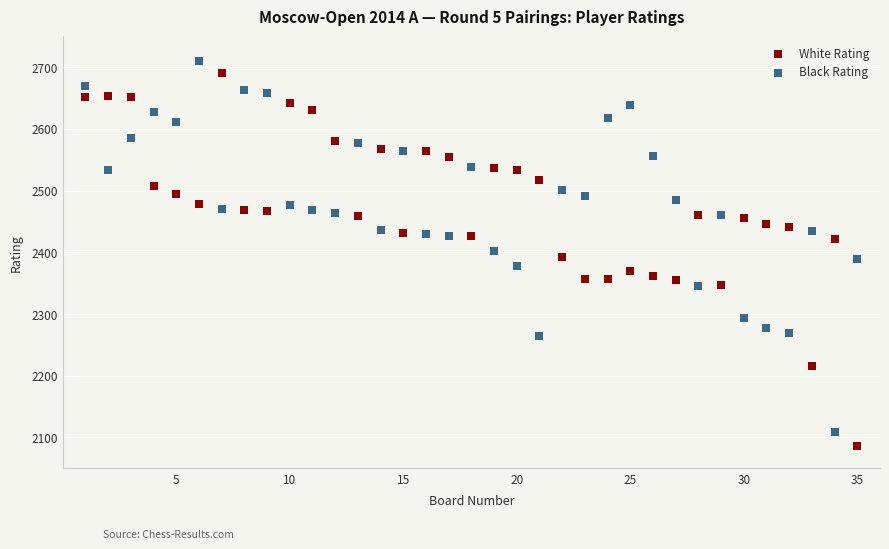

Which series has the widest spread of Y values?

White Rating